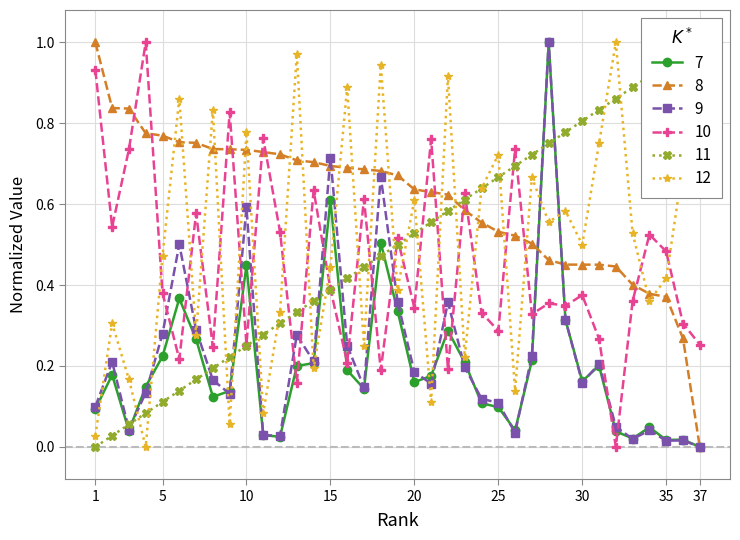

Where is Series F nearest to the value 0?

4